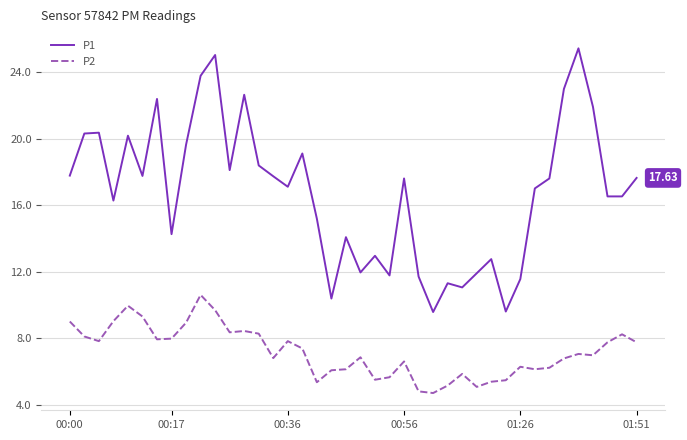

List the series in order of their overall mean, lowest first.

P2, P1